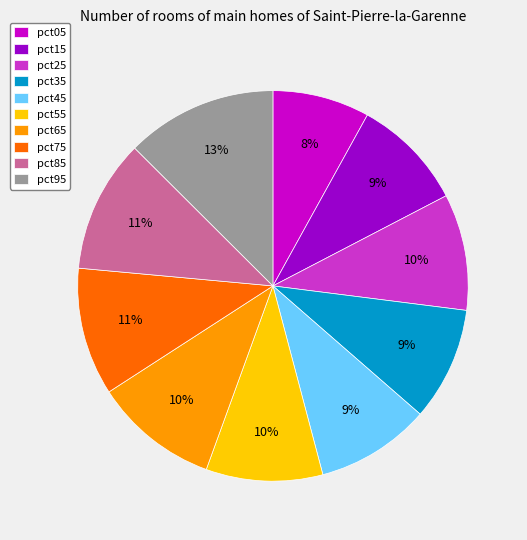

What percentage is the pct25 slice, to the nearest percent?

10%